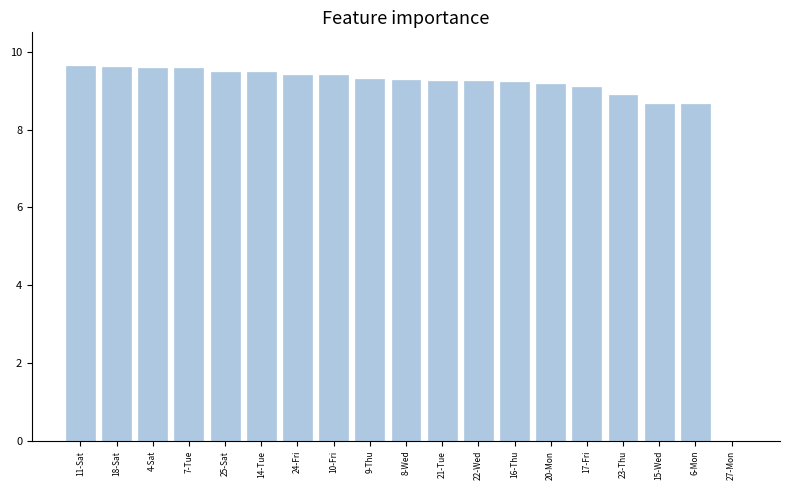

Where is the data nearest to the value 4?

27-Mon